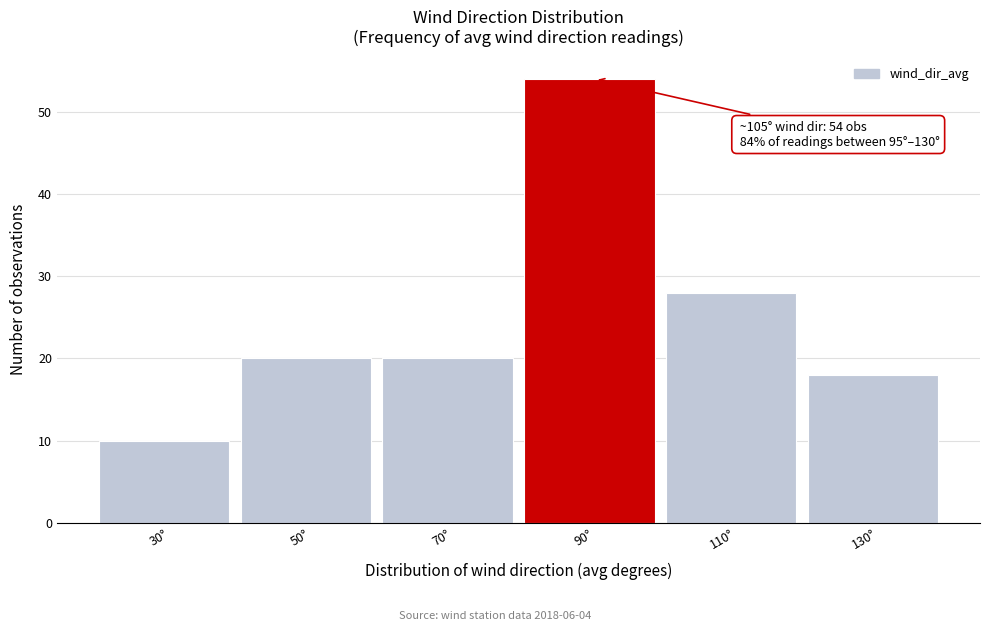

Reading left to right, extract all data points from this chart.

10	20	20	54	28	18